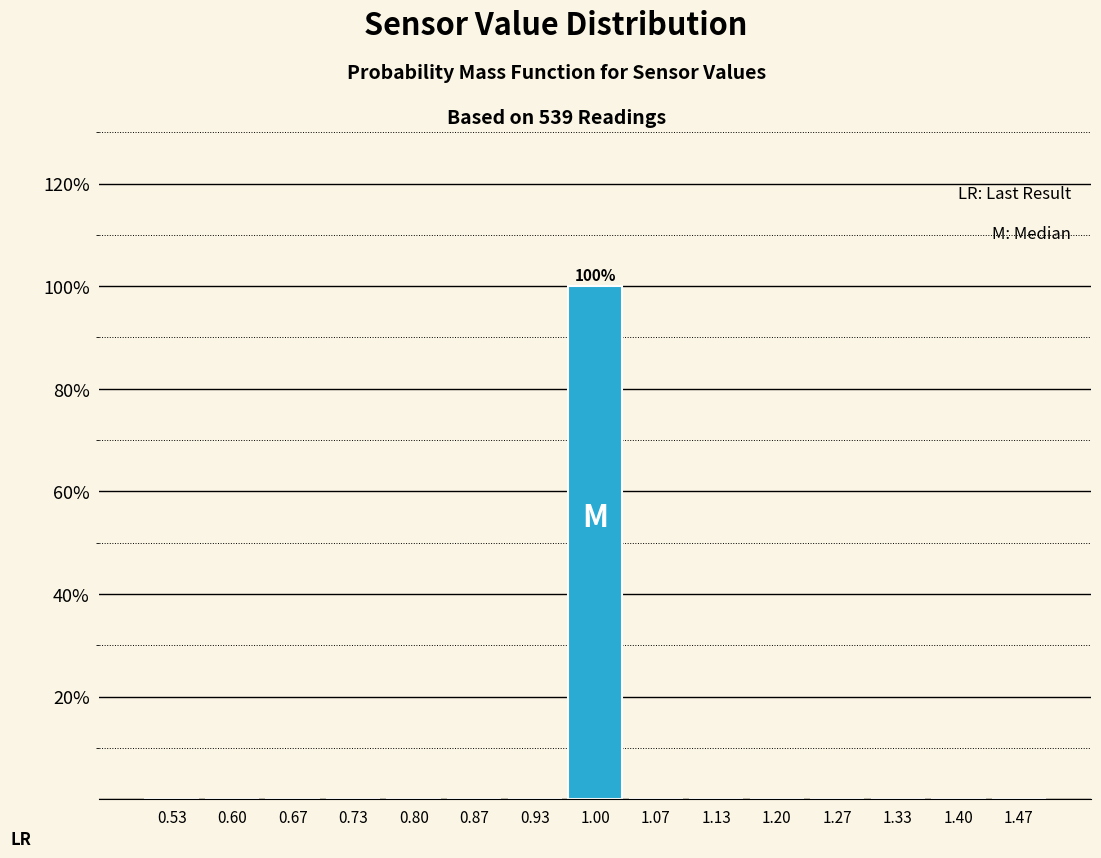

Over which range of the x-axis is the bar tallest?

0.97 to 1.03